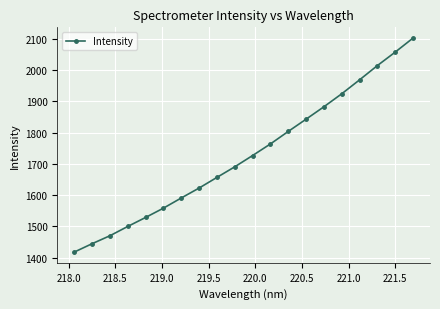

True or false: there are more than 2 points higher than both neighbors.

False